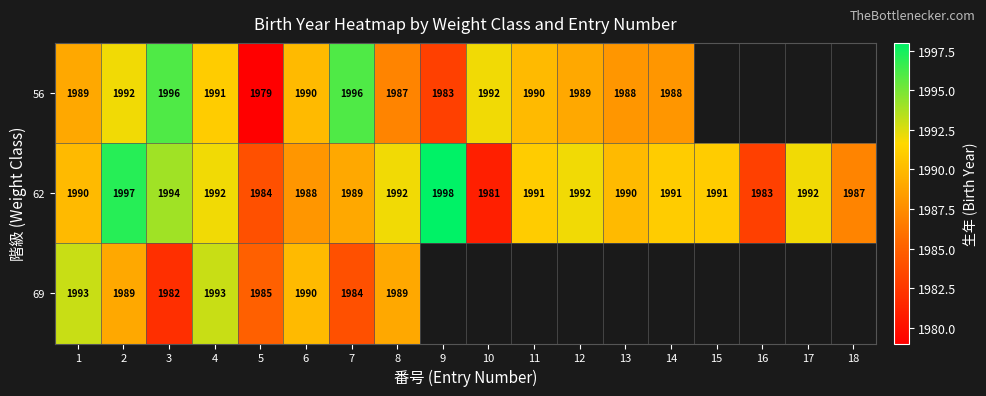

At which category is the sum across all series the highest?

2